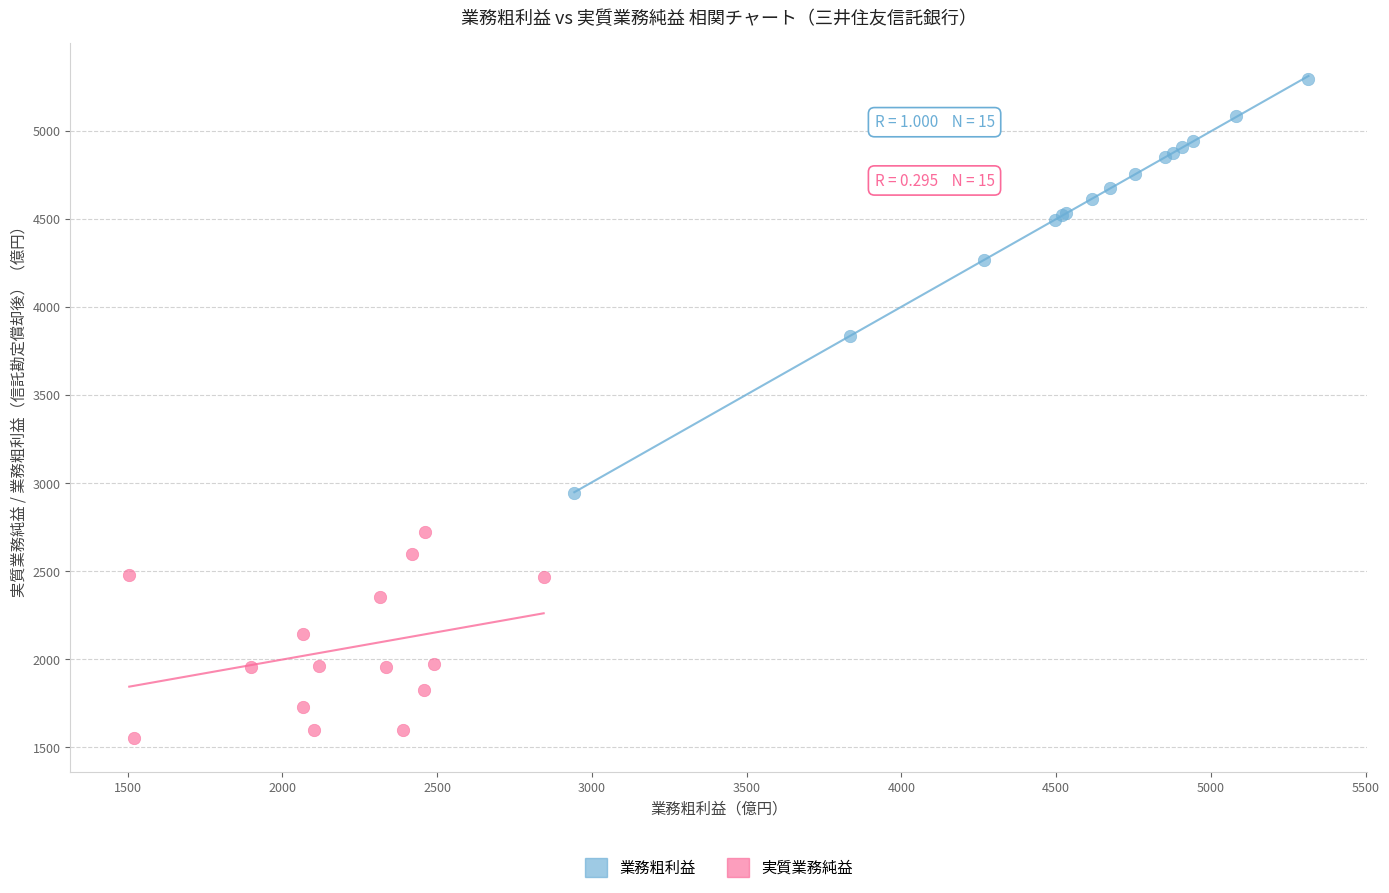

What are all the series names shown in the legend?

業務粗利益, 実質業務純益